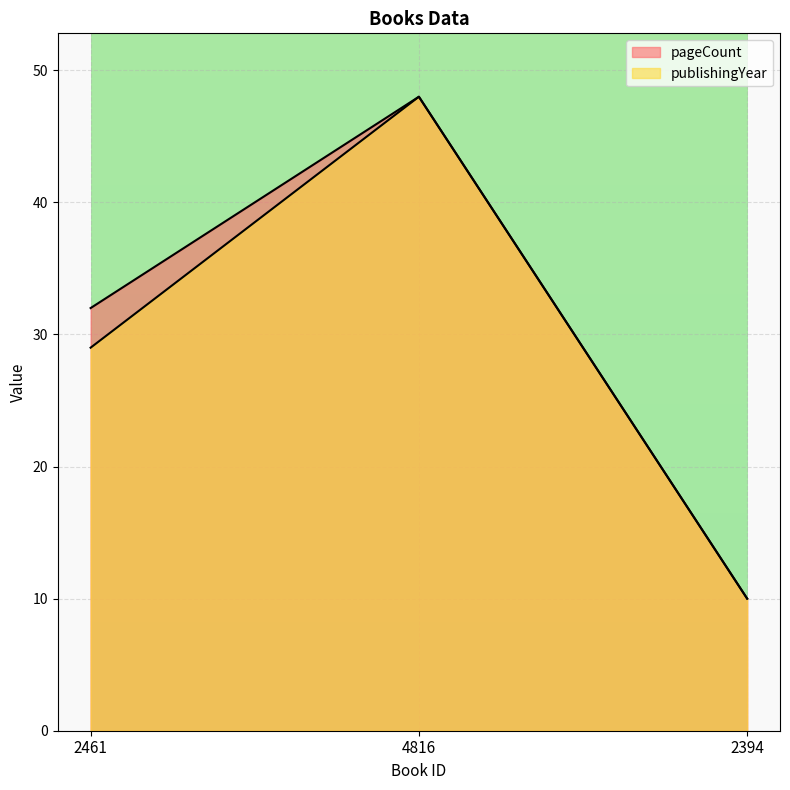

At which category is the sum across all series the highest?

4816